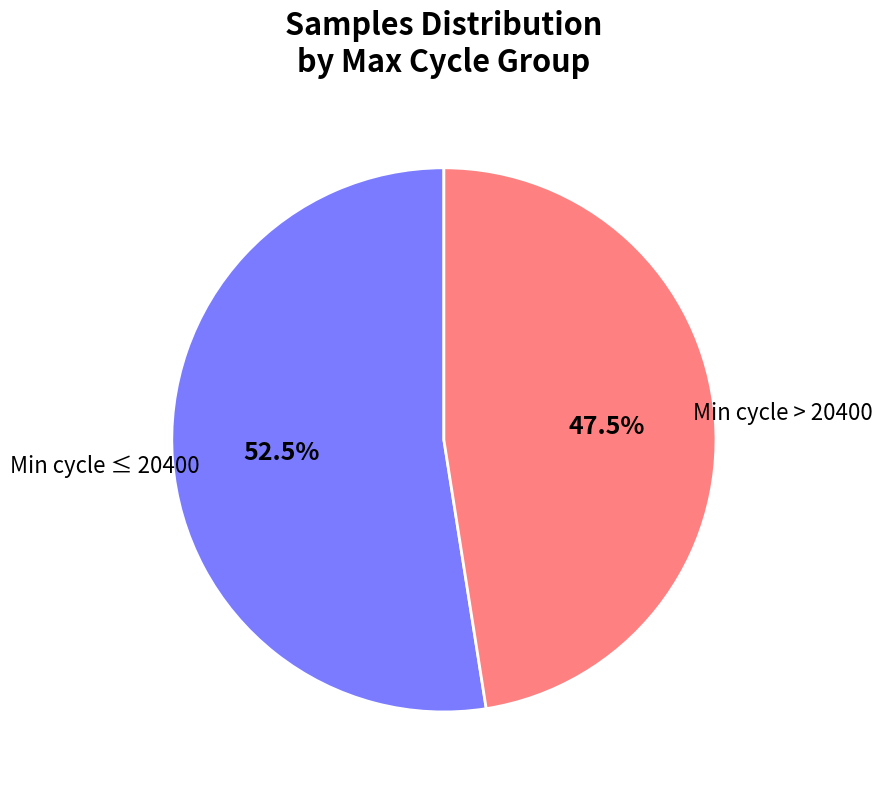

What is the largest slice in the pie chart?

Min cycle ≤ 20400